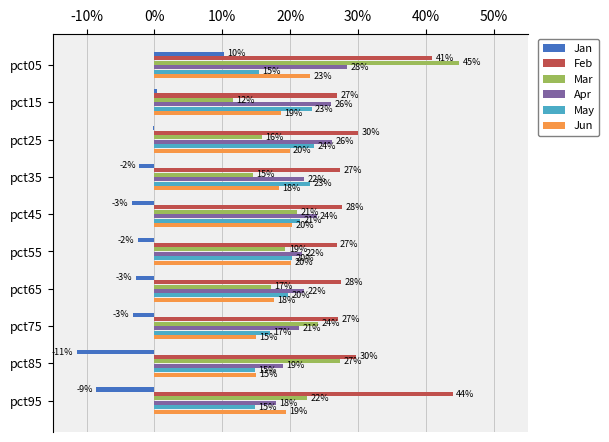

What is the difference between the maximum and second lowest values in the Feb series?

0.2